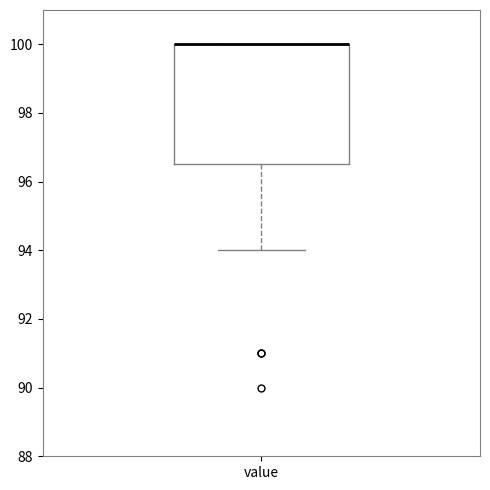

Transcribe this box plot: give where the median line is, the range the box spans, and where the two whiskers end, as read against the y-axis. The values are not printed on the chart, so give them approximately, as read against the axis.

median 100.0 (drawn on the box's upper edge), box 96.6 to 100.0, whiskers 94.0 to 100.0